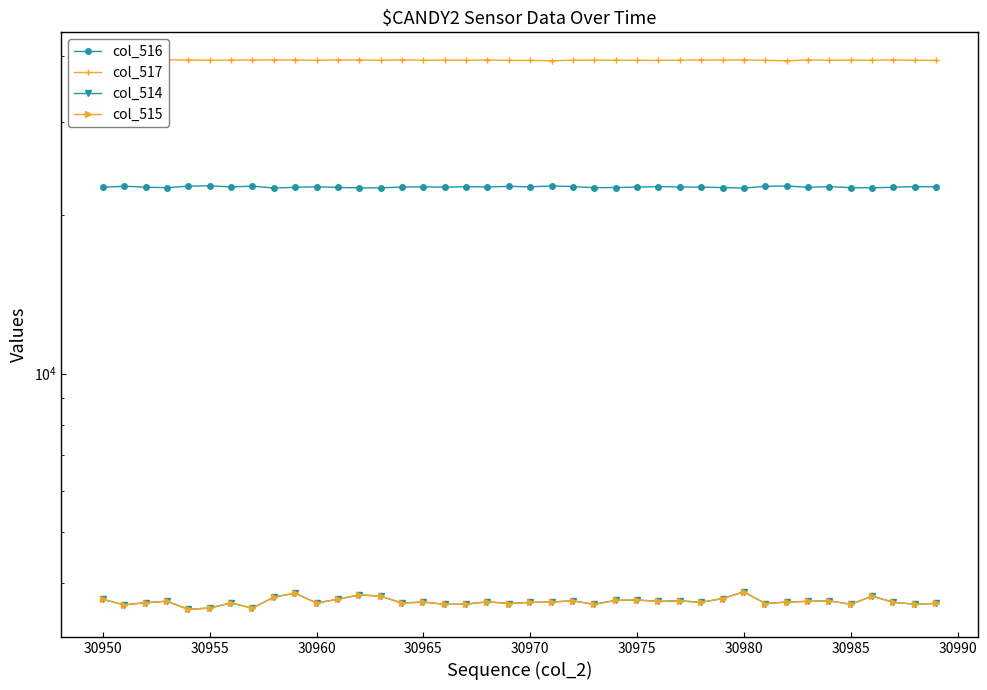

What are all the series names shown in the legend?

col_516, col_517, col_514, col_515